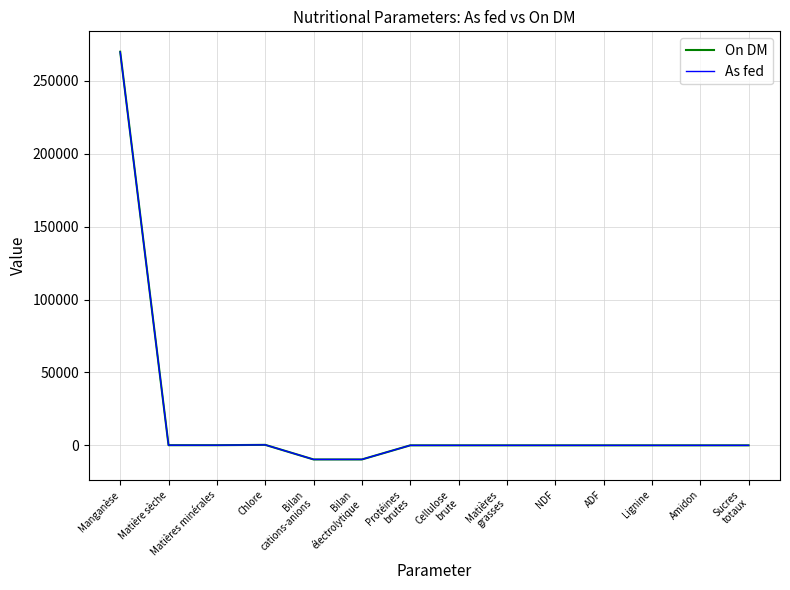

The As fed series shows 0.0 at Matières
grasses. True or false?

True